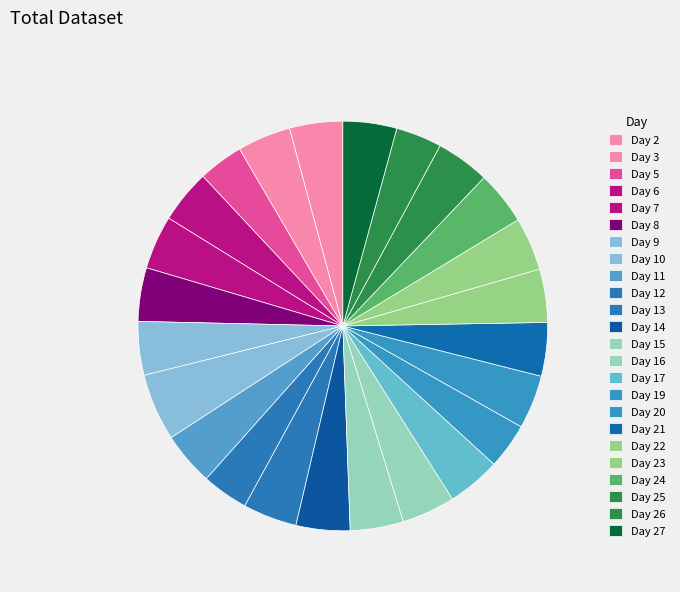

Approximately how many times larger is the value at Day 8 compared to Day 21?

1.0